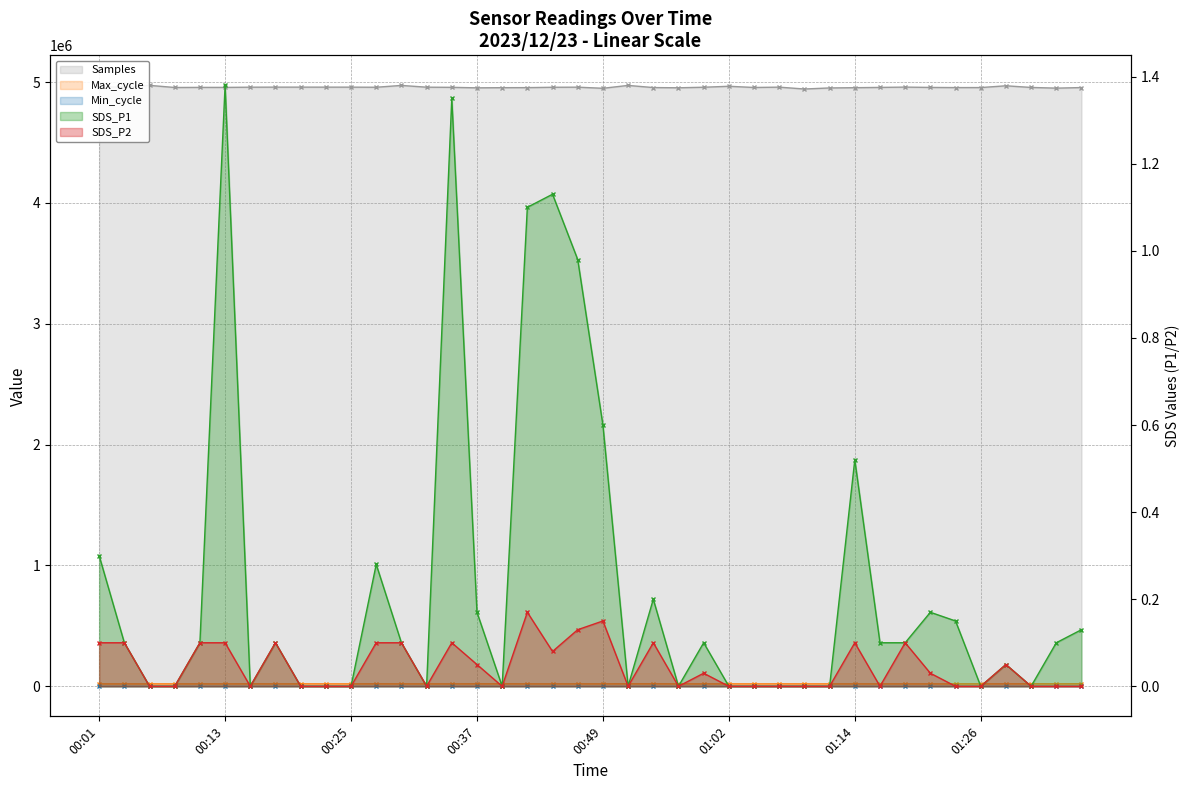

What is the difference between the highest and lowest values at 00:52?

4972444.0